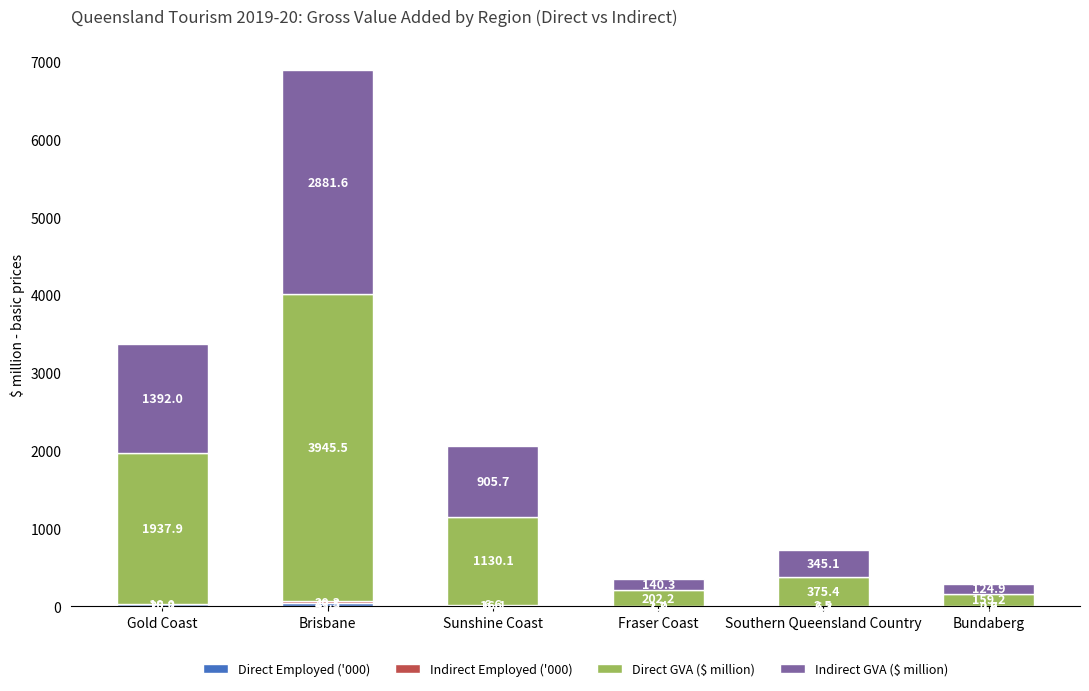

At which category is the sum across all series the highest?

Brisbane